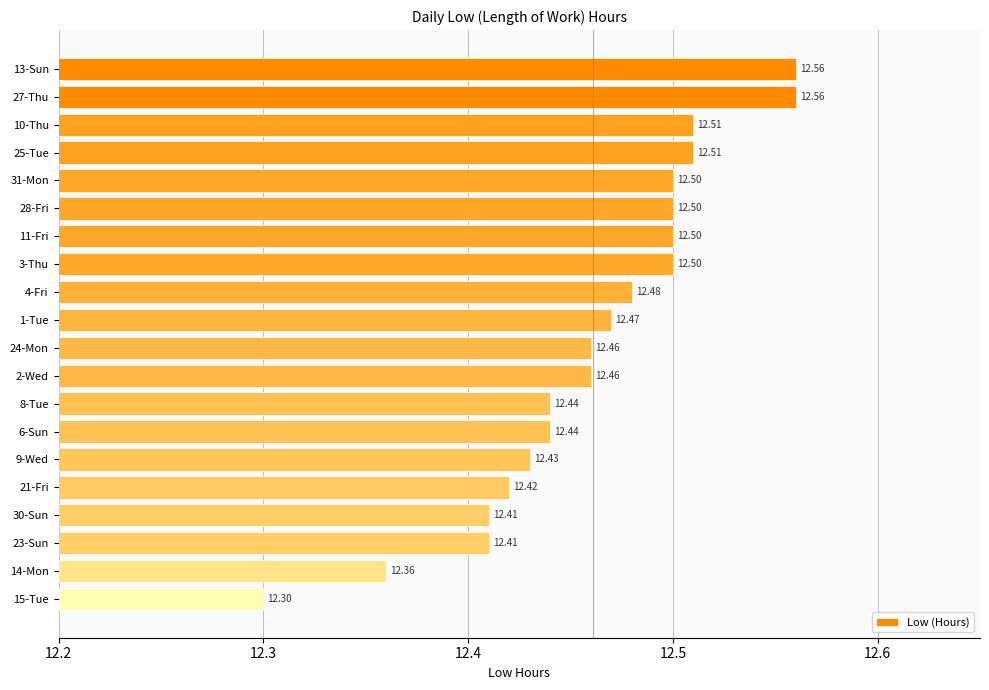

What is the smallest value displayed?

12.3